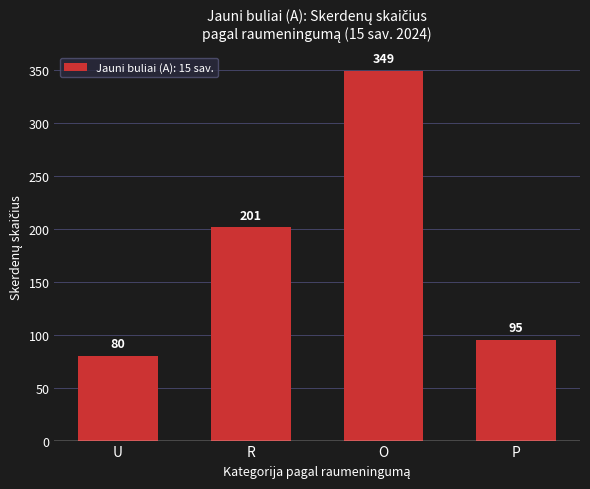

Rank the categories by value from highest to lowest.

O, R, P, U